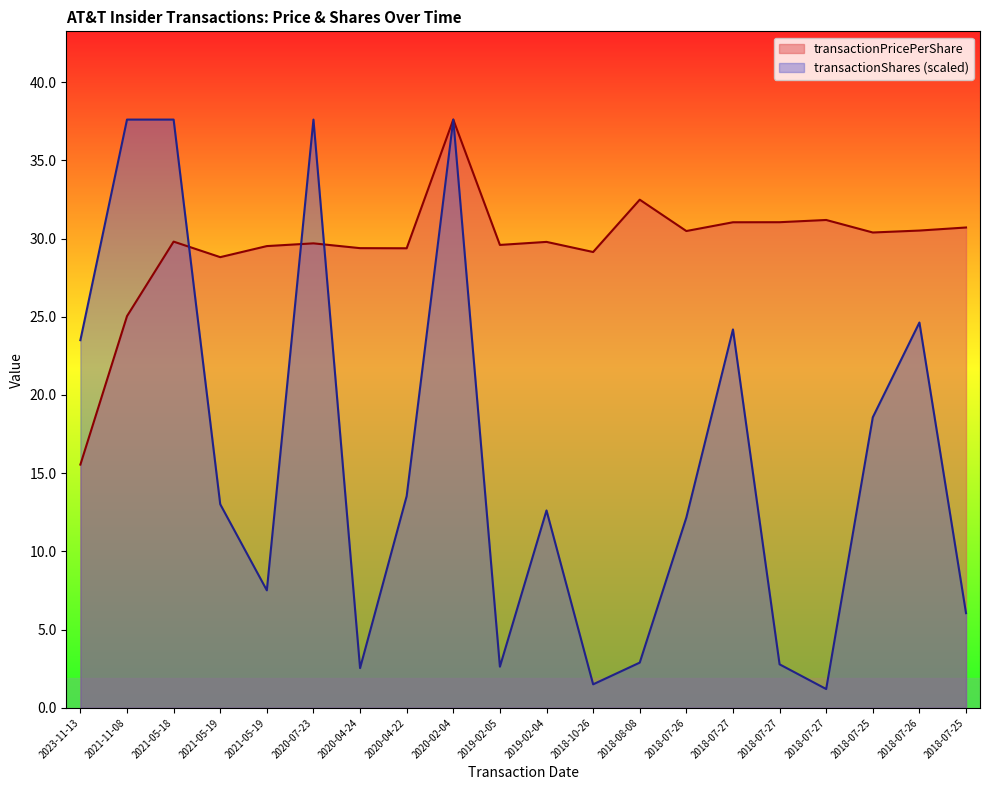

Is the value of transactionPricePerShare at 2020-04-22 greater than the value of transactionShares at 2019-02-05?

Yes